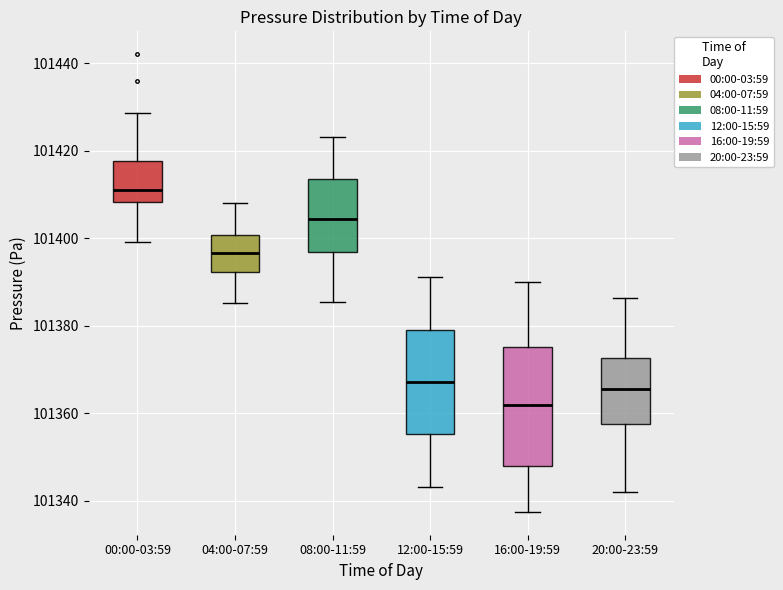

Where does the lower whisker of the box for 04:00-07:59 end on the y-axis? The values are not printed on the chart, so give them approximately, as read against the axis.

101386